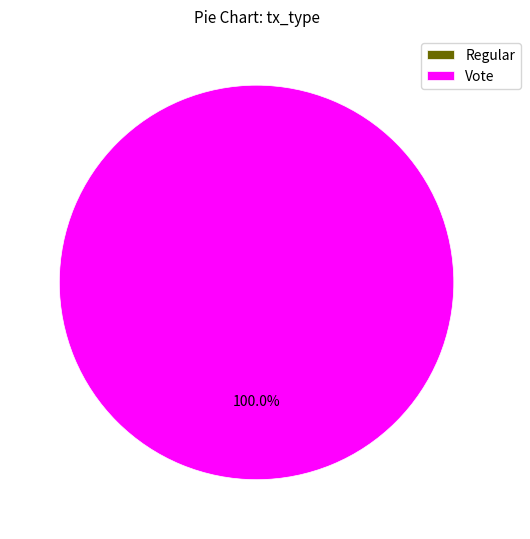

To the nearest percent, what portion does Vote represent?

100%